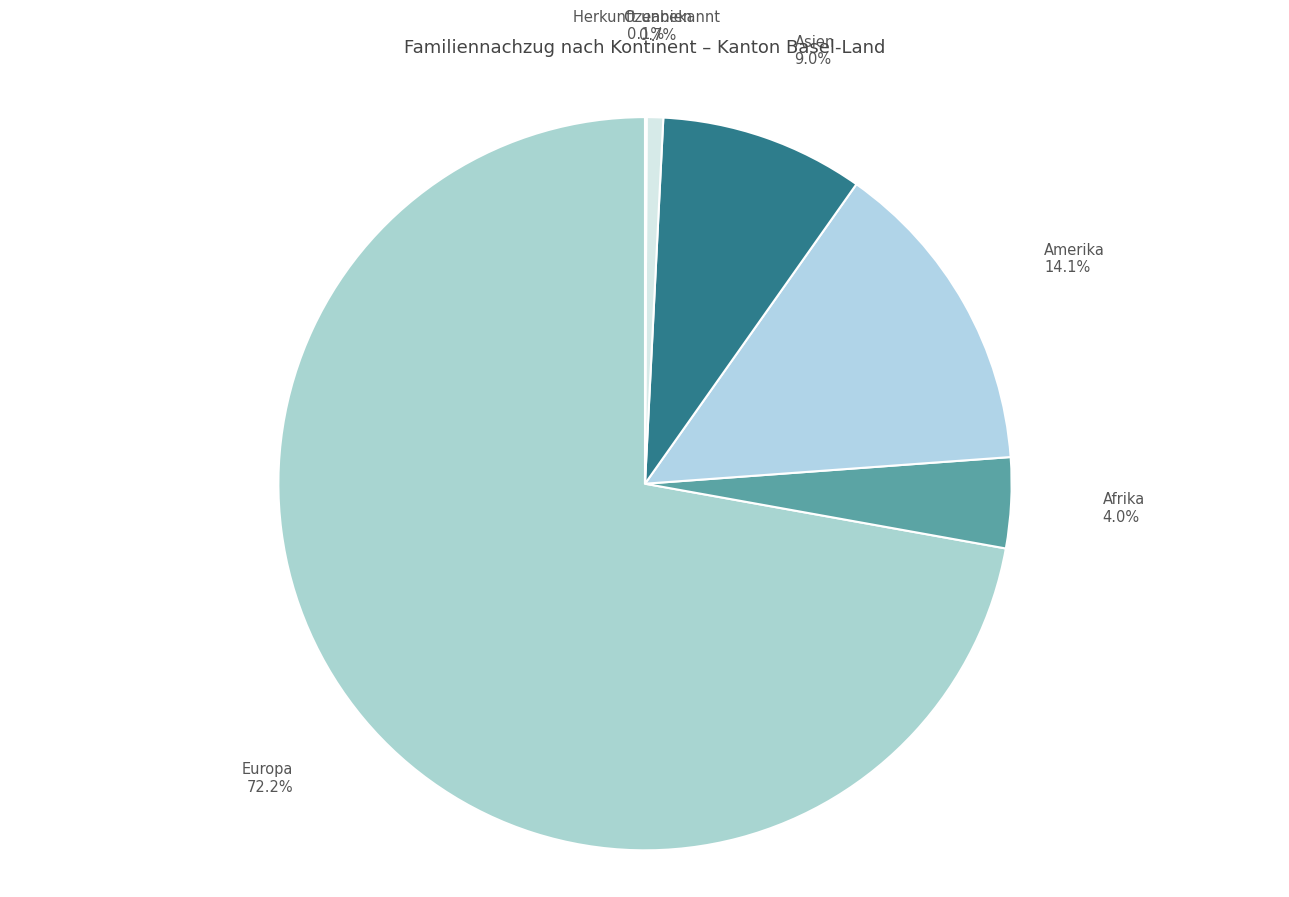

To the nearest percent, what is the difference between the Asien and Europa slice percentages?

63%